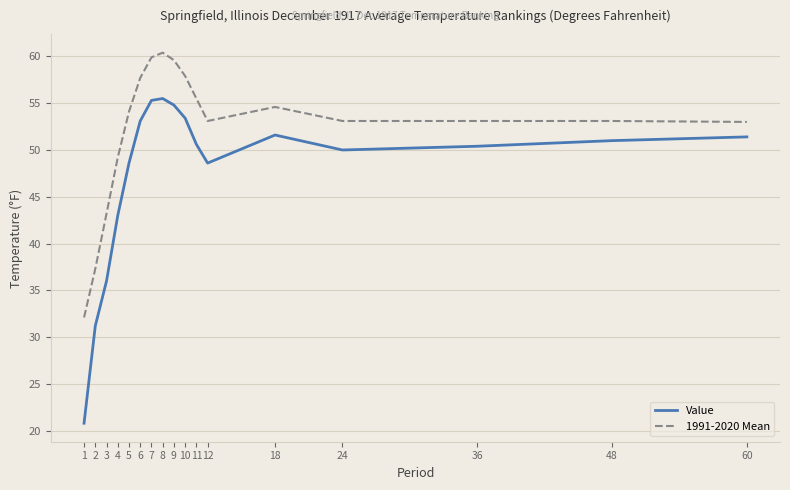

Rank the series by their average value, from highest to lowest.

1991-2020 Mean, Value